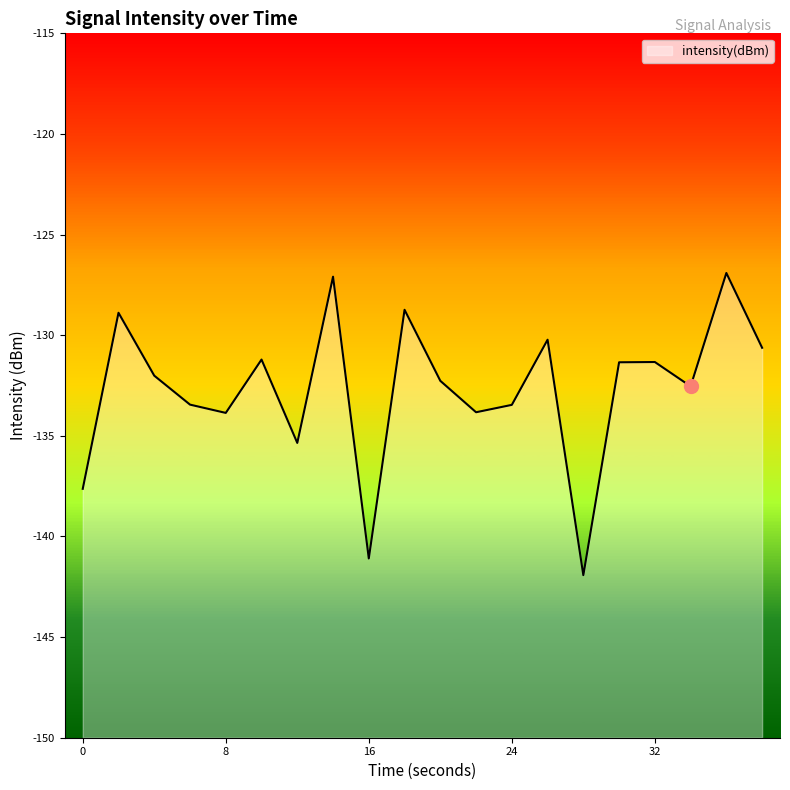

What is the difference between the maximum and minimum values?

15.0